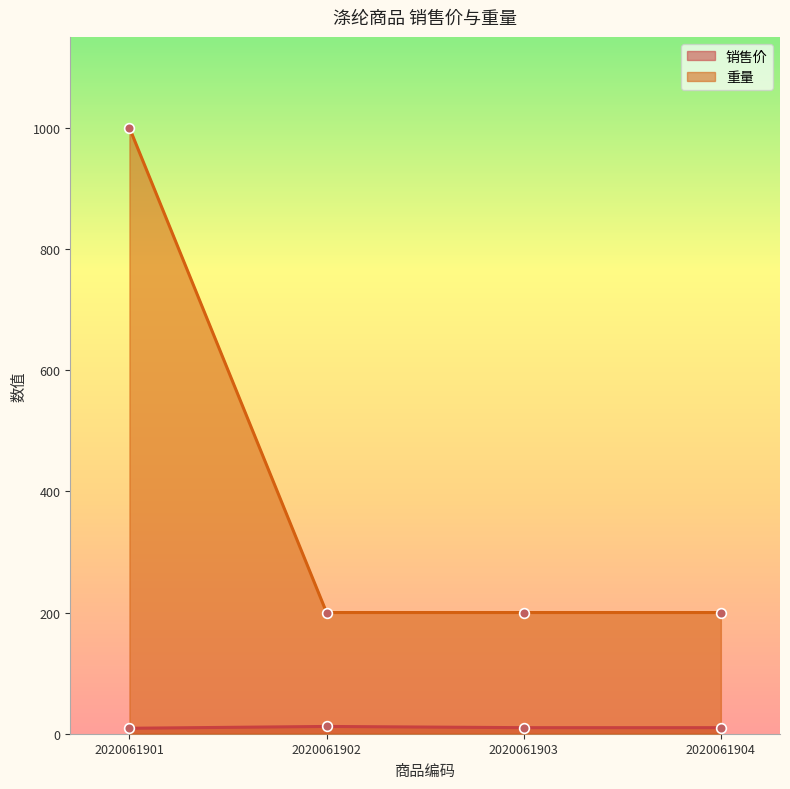

Rank the categories by 重量 value from highest to lowest.

2020061901, 2020061902, 2020061903, 2020061904